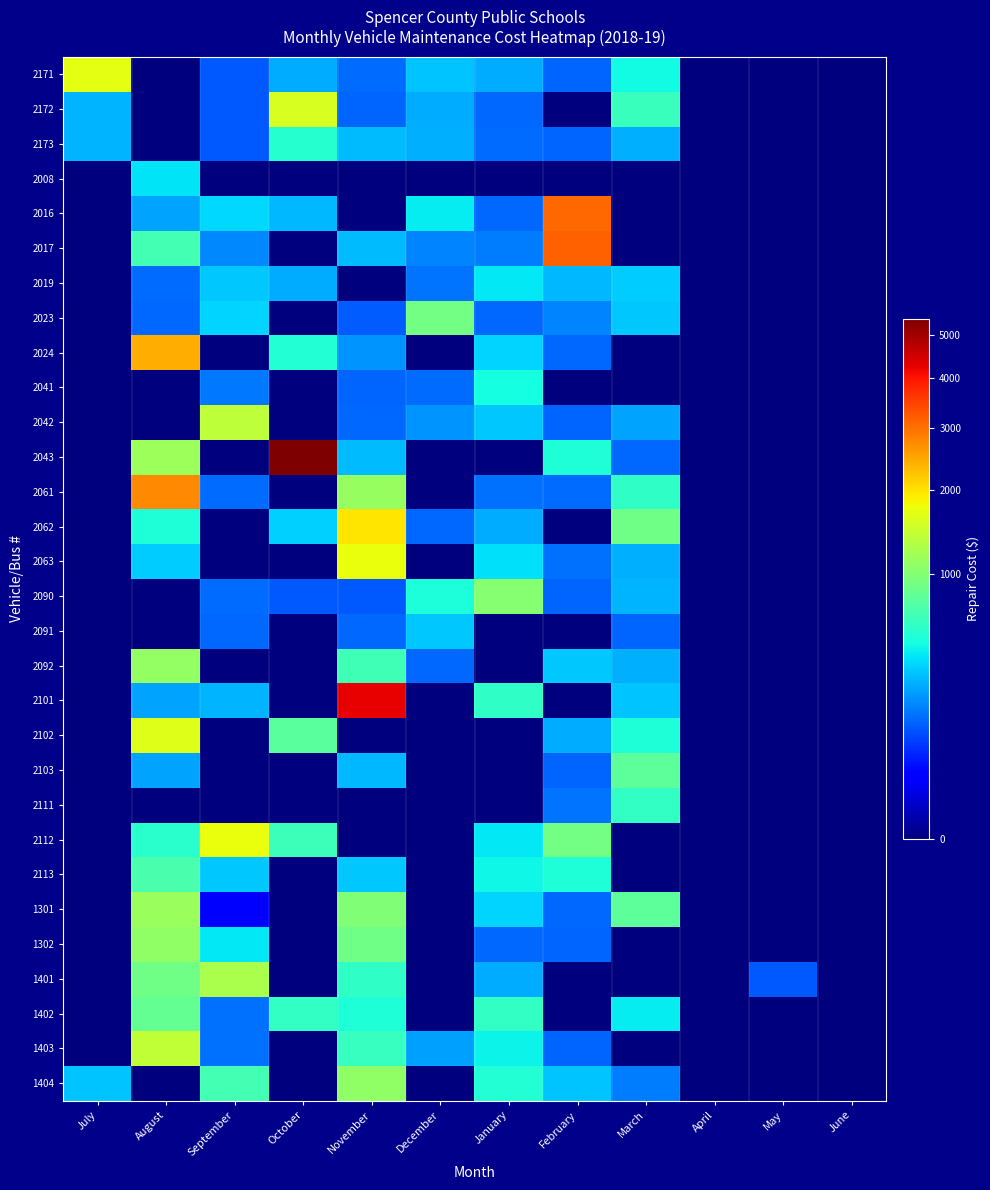

What is the total value across all series at January?

8050